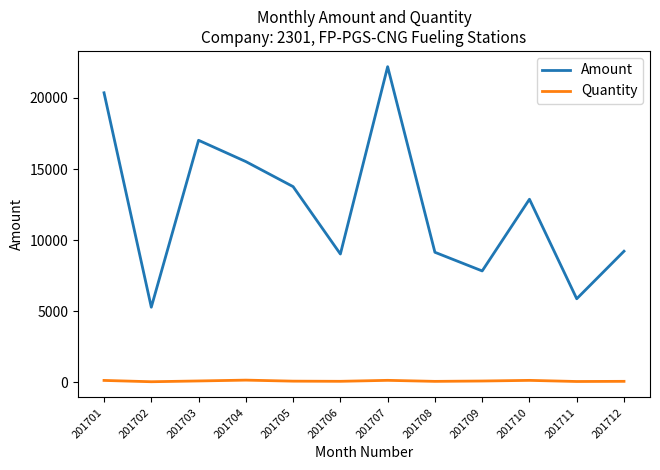

True or false: Amount has more than 1 interior local peaks.

True